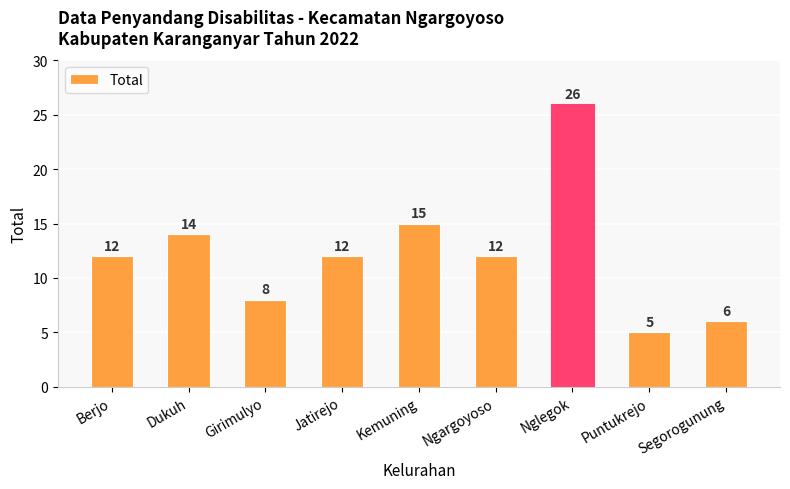

What is the label of the 9th bar from the right?

Berjo